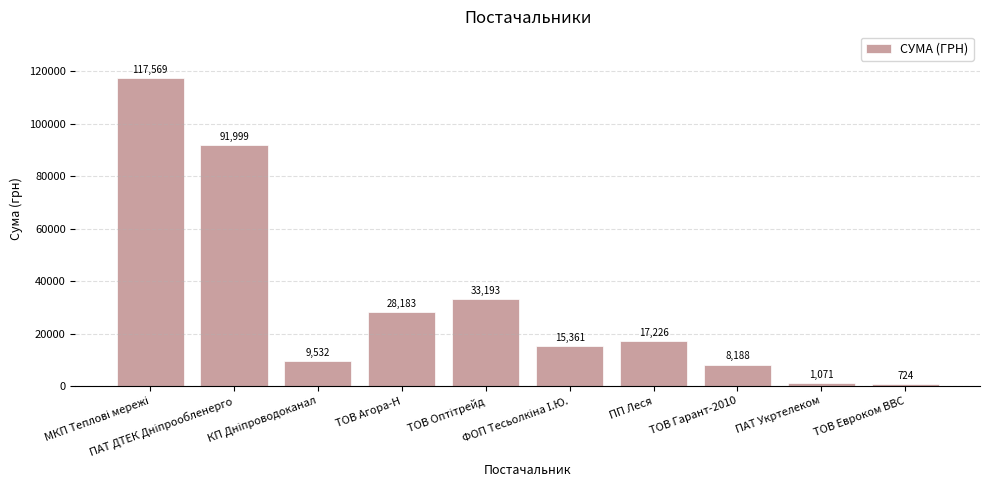

Is it true that the value at ПП Леся is 17225.7?

True